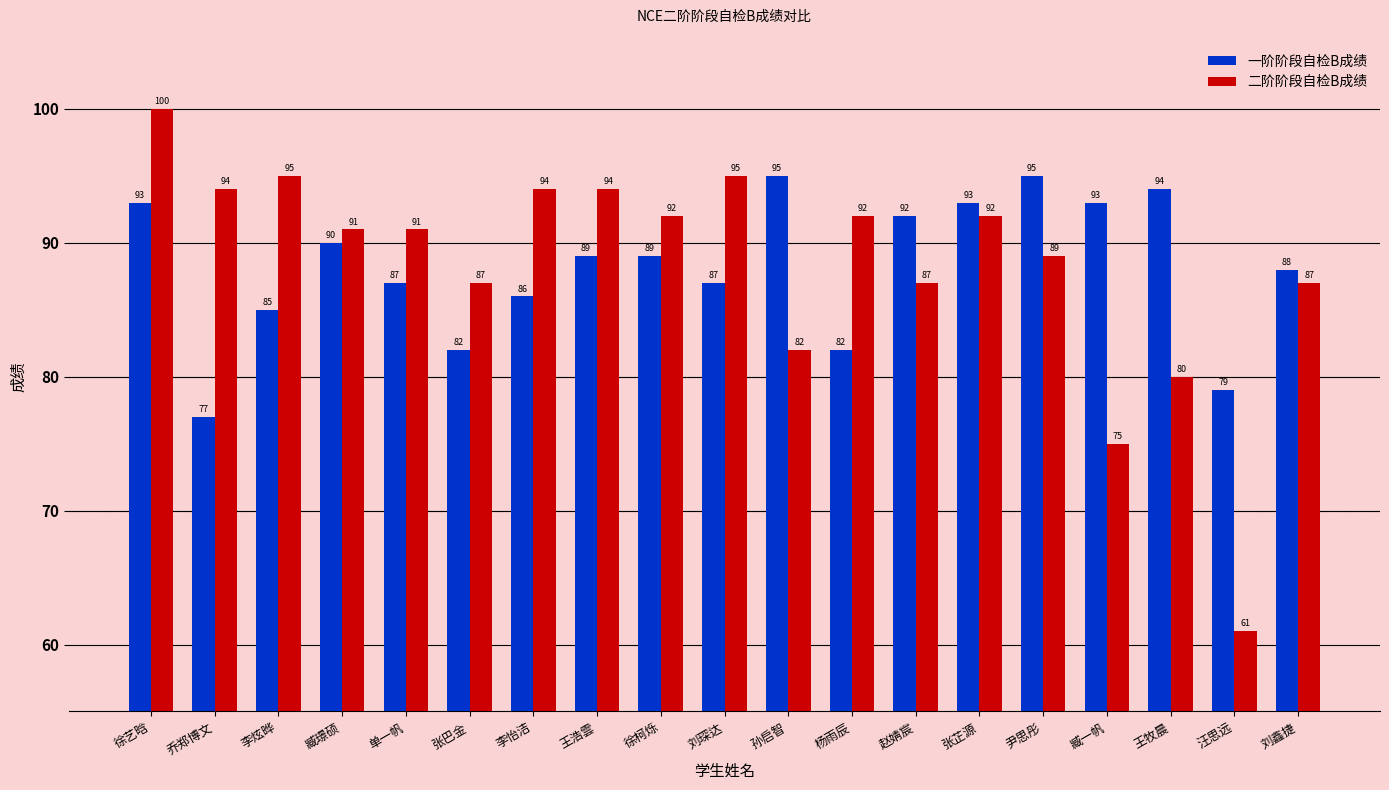

Is it true that 一阶阶段自检B成绩 equals 141 at 臧璟硕?

False